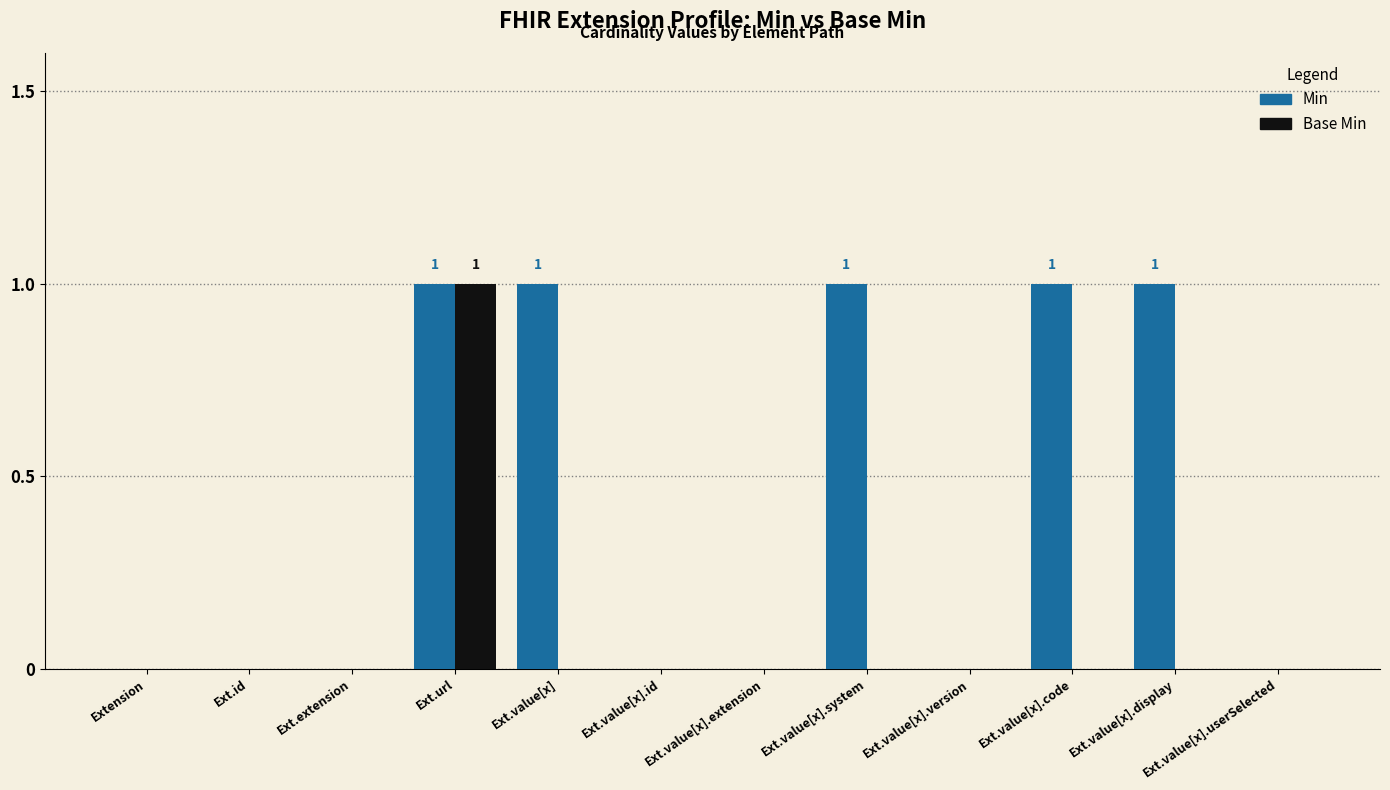

Is it true that Min equals 0 at Ext.value[x].extension?

True